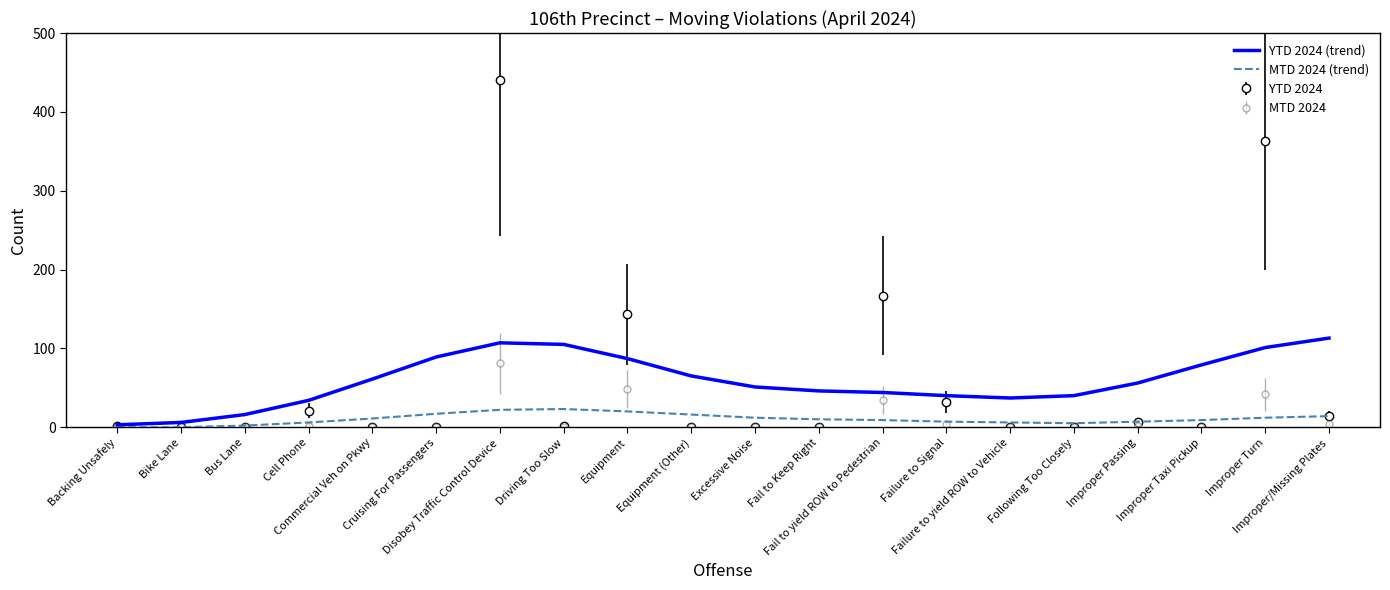

What is the maximum value for YTD 2024?

441